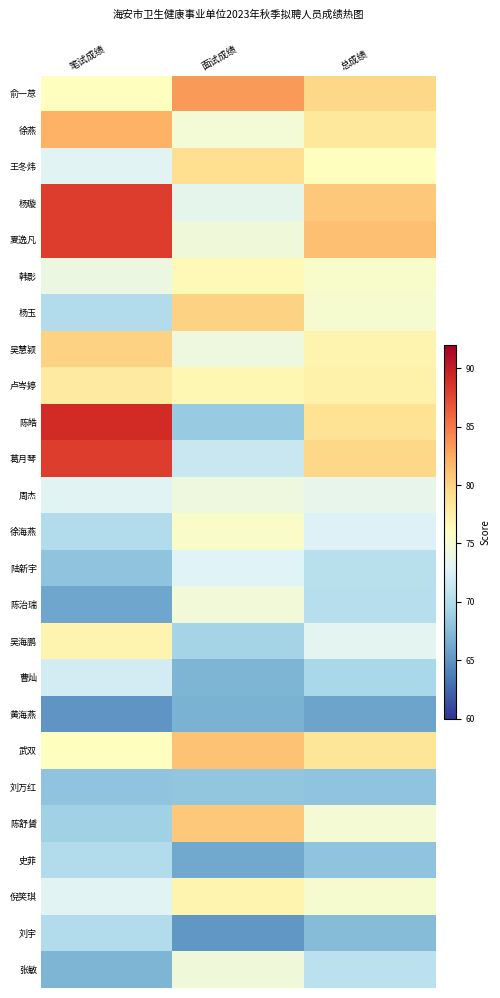

Rank the series by their maximum value, from highest to lowest.

陈皓, 杨璇, 夏逸凡, 葛月琴, 俞一荩, 徐燕, 武双, 陈舒贇, 杨玉, 吴慧颍, 王冬炜, 卢岑婷, 吴海鹏, 倪笑琪, 韩影, 徐海燕, 陈治瑞, 张敏, 周杰, 陆新宇, 曹灿, 史菲, 刘宇, 刘万红, 黄海燕